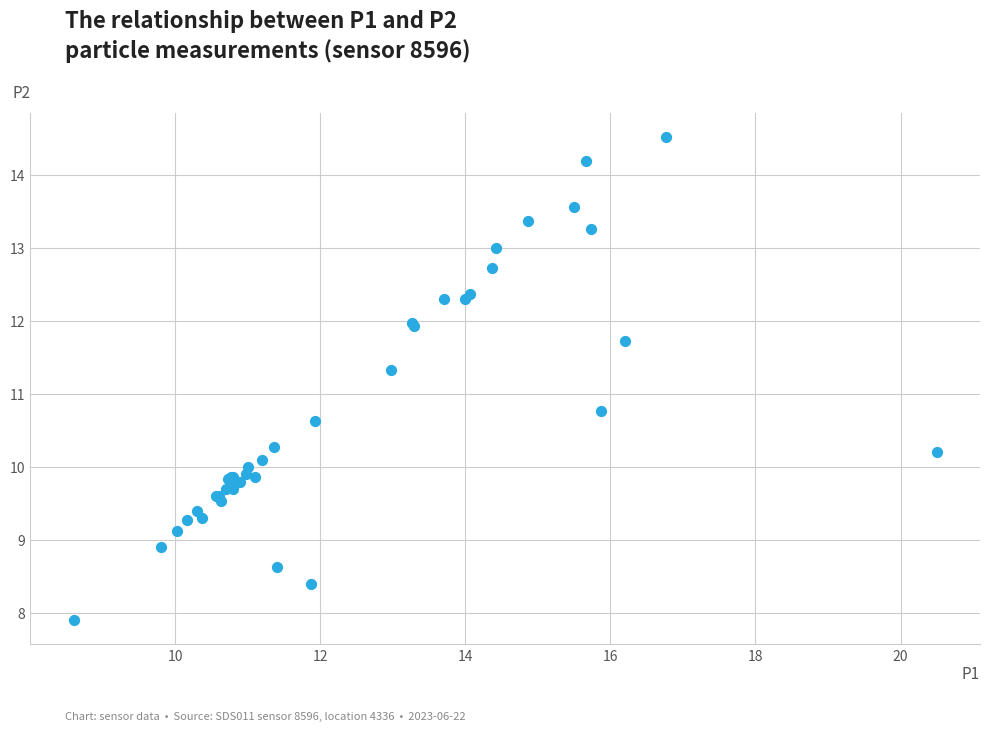

What Y value in the scatter plot is closest to 11?

10.8